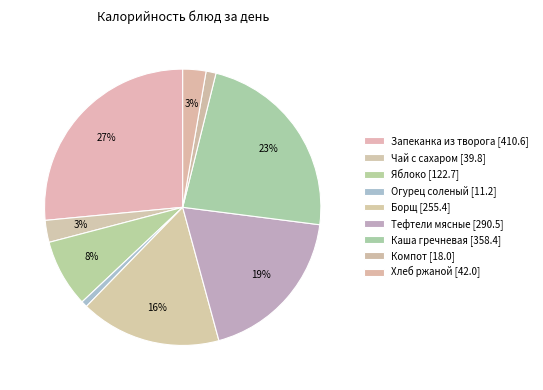

How many segments does this pie chart have?

9